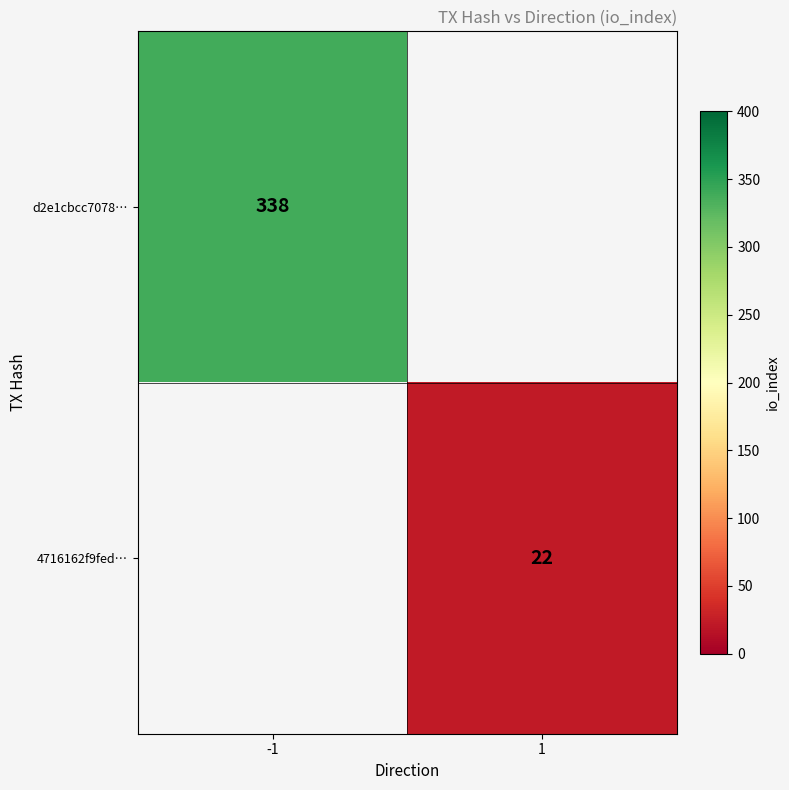

The value of d2e1cbcc7078… at -1 is 338. True or false?

True